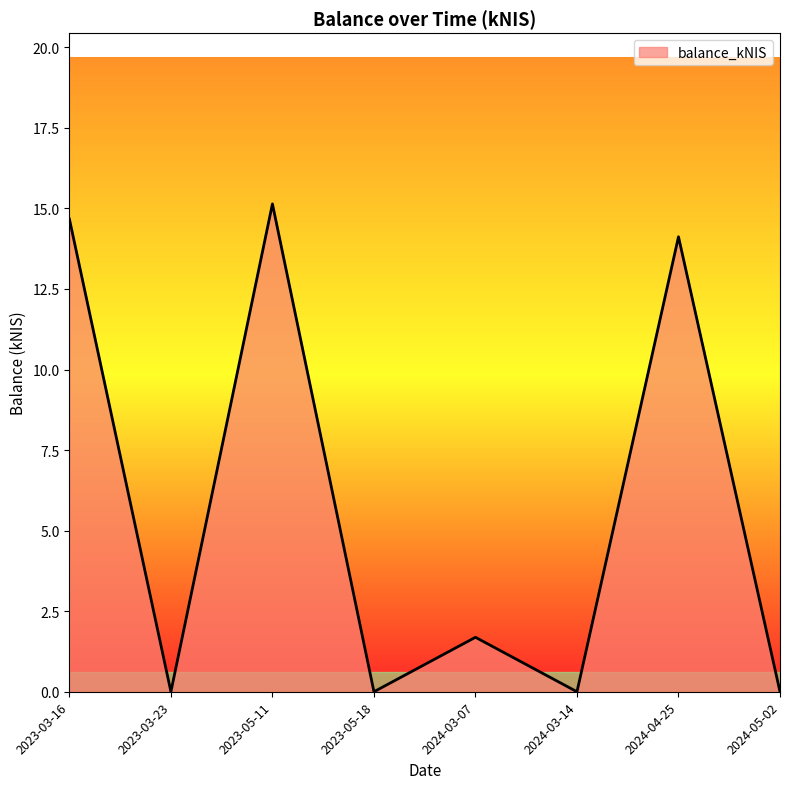

Reading left to right, transcribe all the data shown in this chart.

2023-03-16=14.7	2023-03-23=0.0	2023-05-11=15.1	2023-05-18=0.0	2024-03-07=1.7	2024-03-14=0.0	2024-04-25=14.1	2024-05-02=0.0